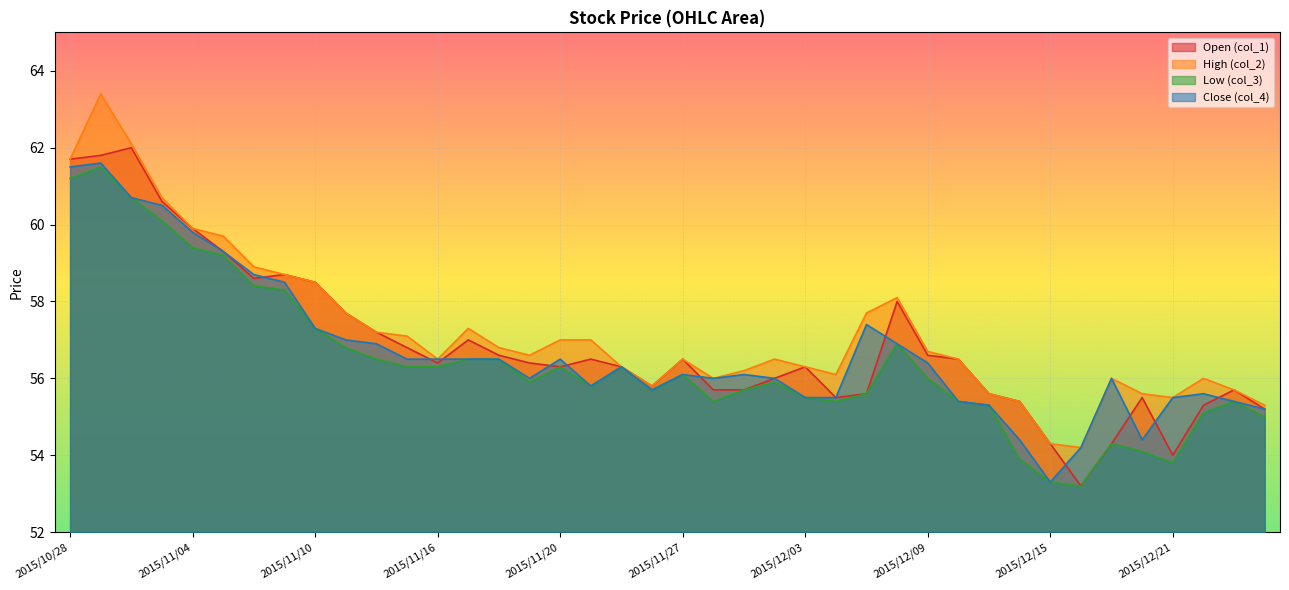

Where is col_3 nearest to the value 57?

2015/12/08